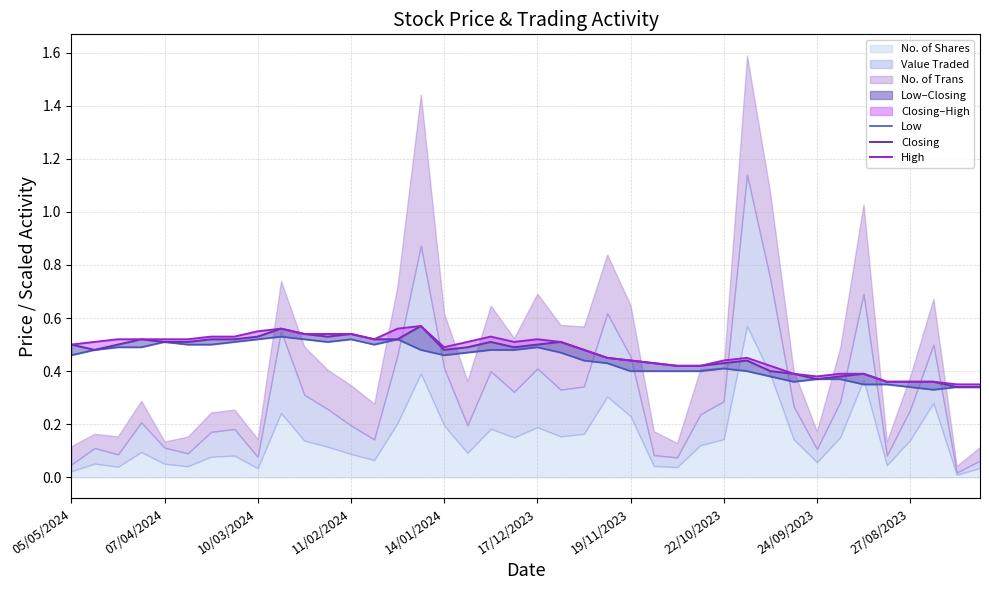

True or false: Low and High cross at least once.

False